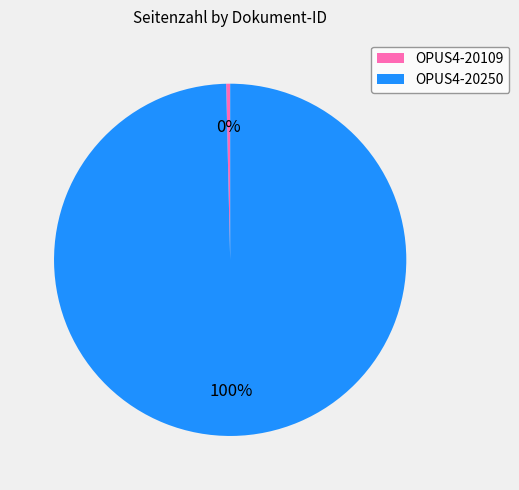

Count the number of slices in the pie.

2